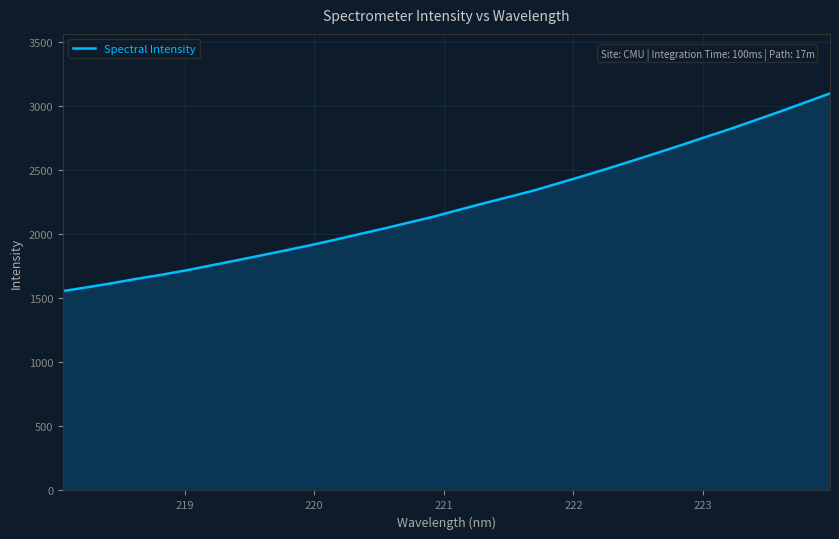

What is the difference between the maximum and minimum values?

1542.9